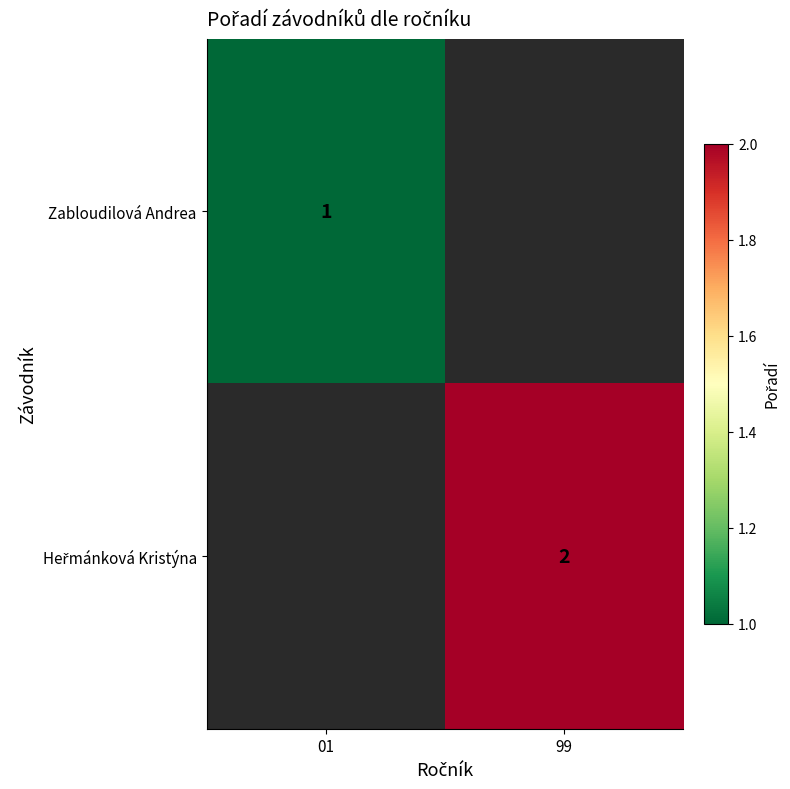

Rank the series by their maximum value, from lowest to highest.

Zabloudilová Andrea, Heřmánková Kristýna